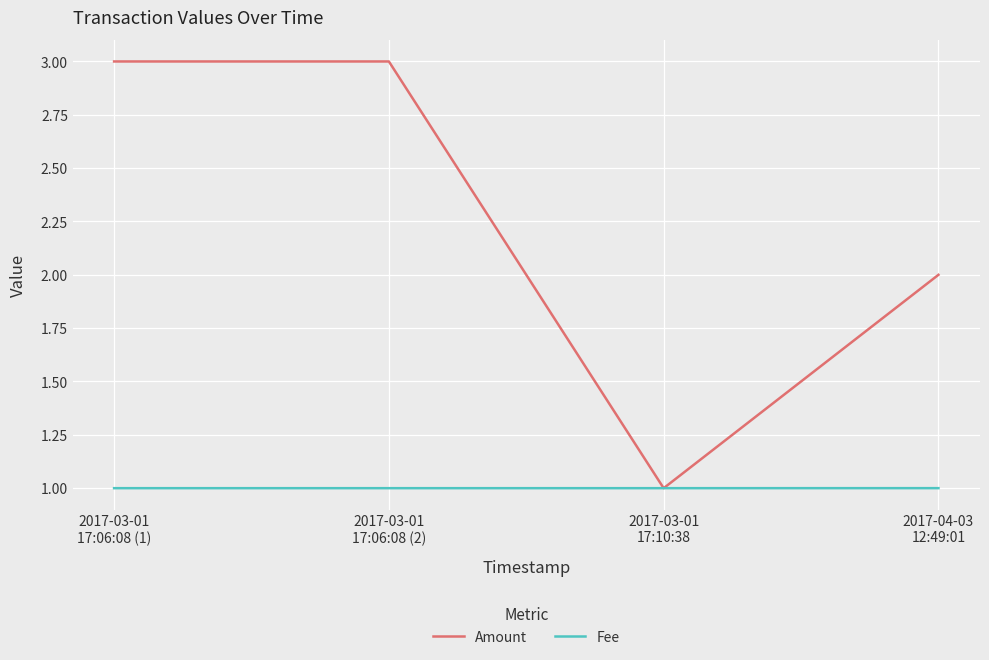

How many series are shown in this chart?

2